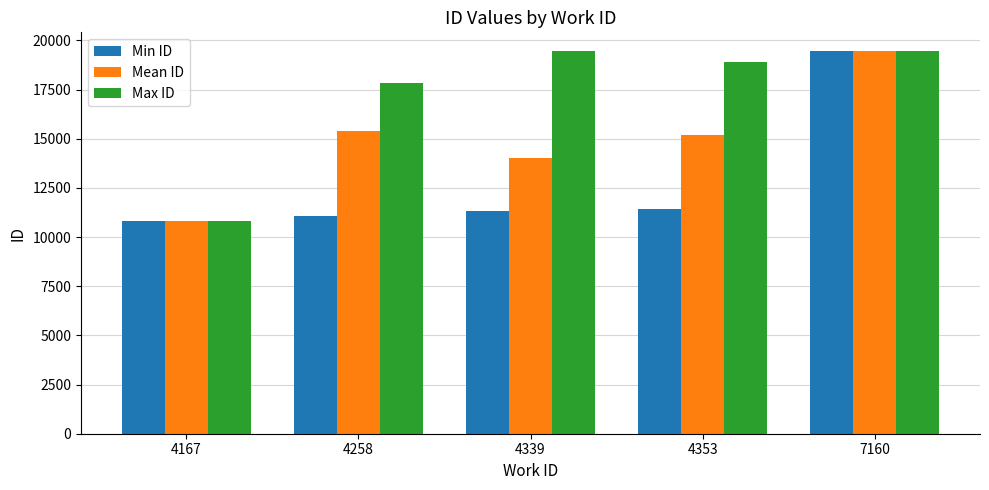

What is the value of the Mean ID bar at the 2nd from the left?

15395